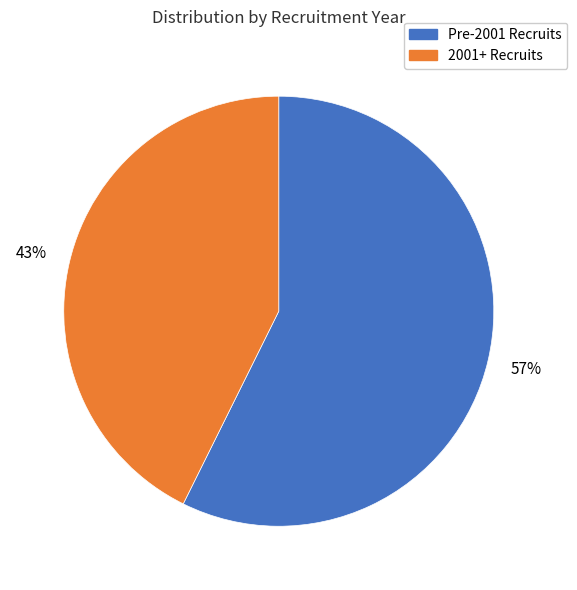

Does any single category account for the majority?

Yes